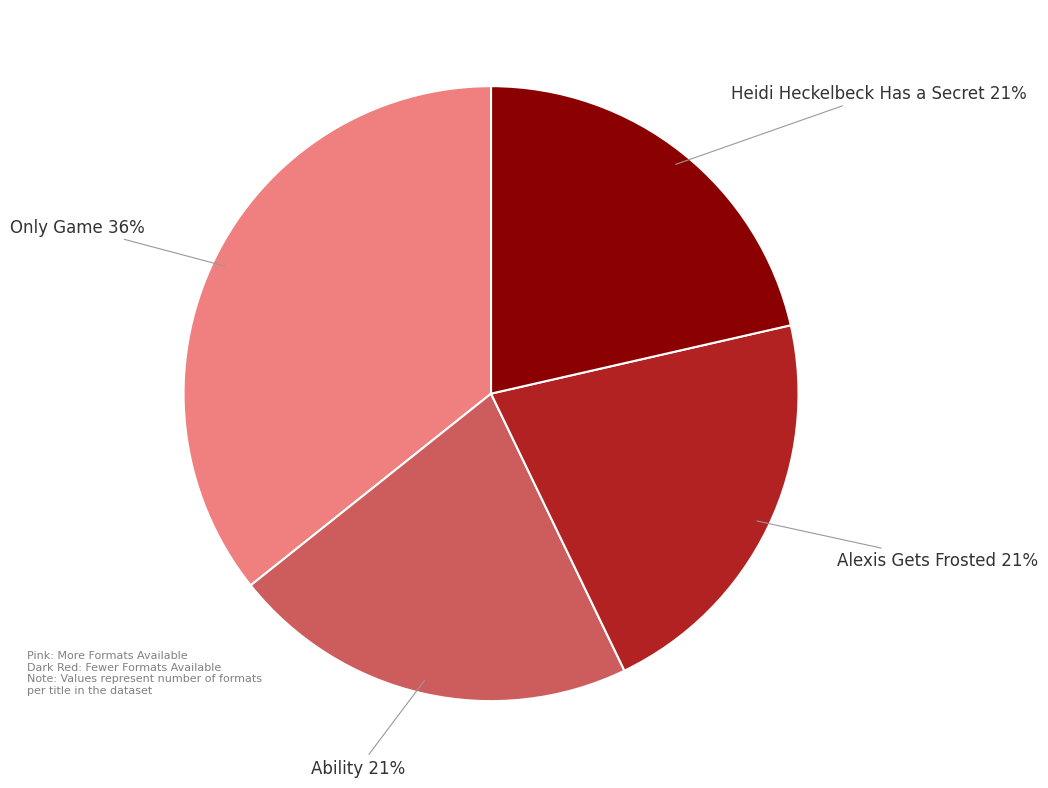

To the nearest percent, what is the average slice percentage?

25%